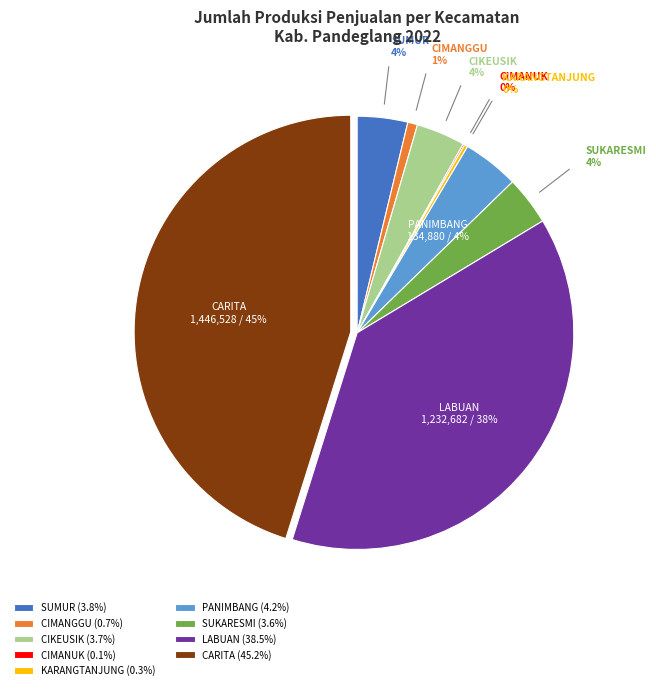

To the nearest percent, what portion does CIMANGGU (0.7%) represent?

1%